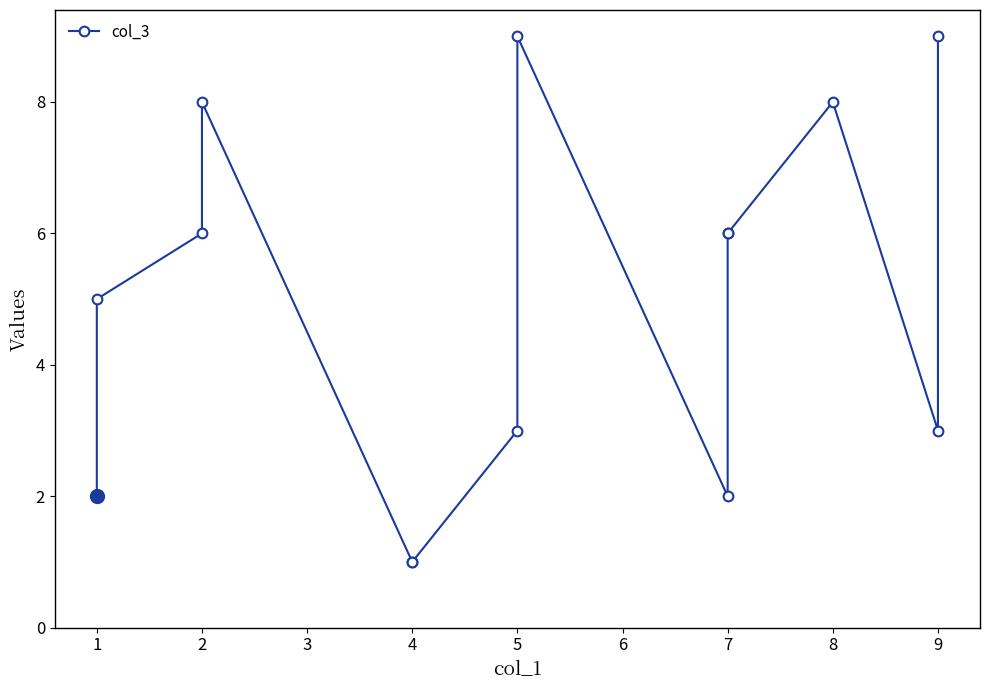

Rank the categories by value from highest to lowest.

5, 9, 2, 8, 2, 7, 7, 1, 5, 9, 1, 7, 4, 4